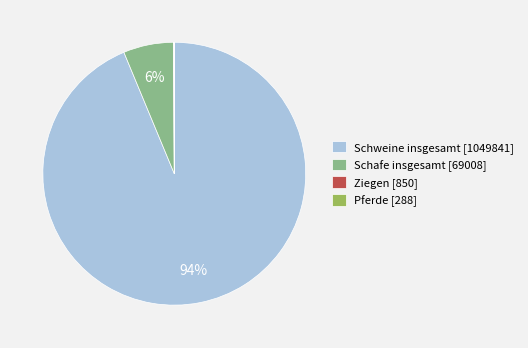

Does Schweine insgesamt [1049841] represent more than half of the total?

Yes